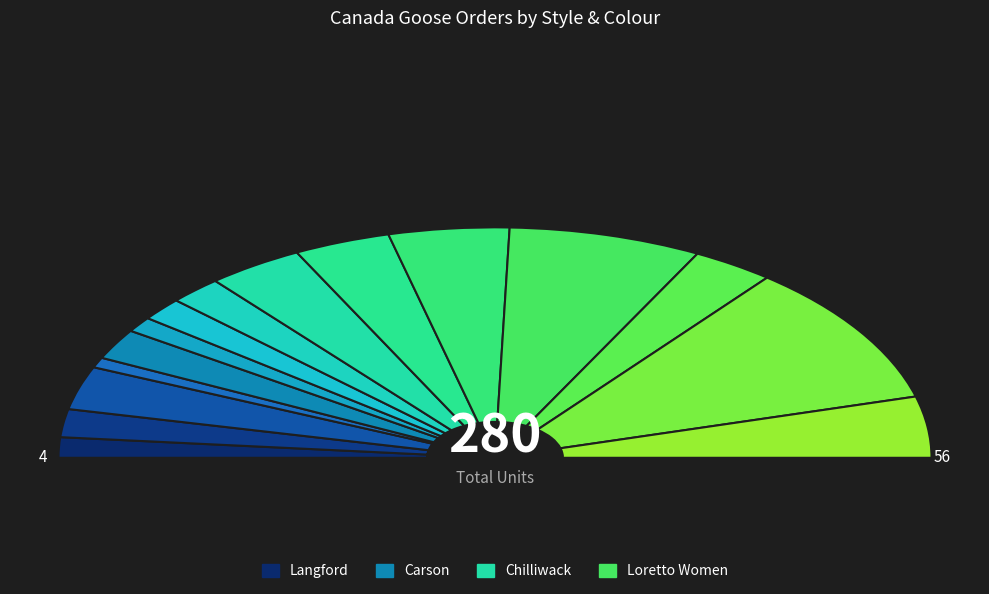

Is Loretto Graphite the majority of the pie?

No